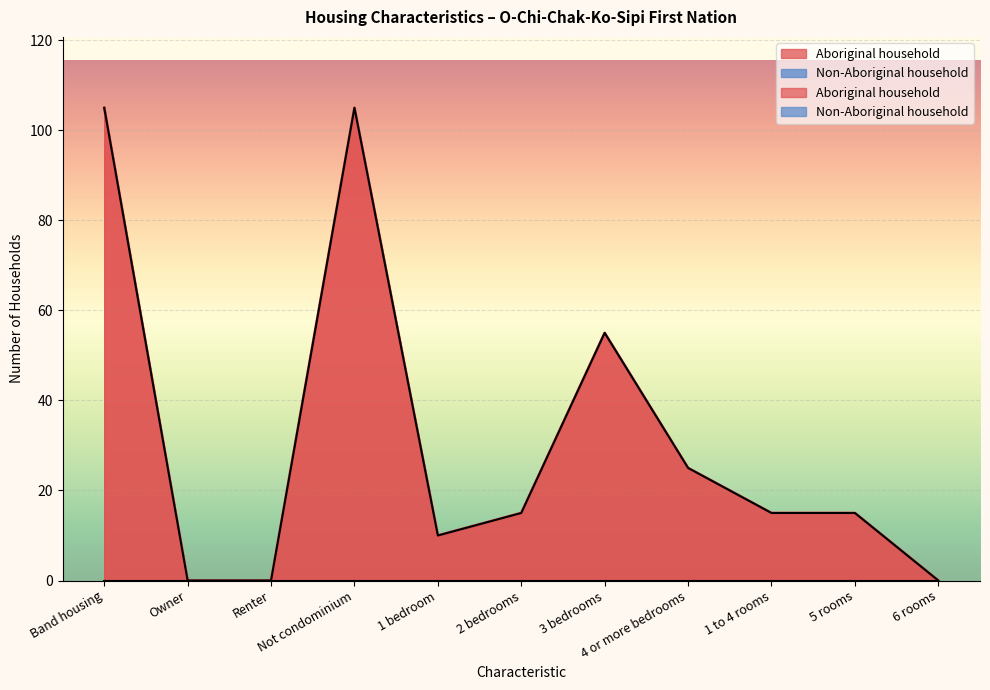

Reading left to right, what are all the values shown in this chart?

105	0	0	105	10	15	55	25	15	15	0